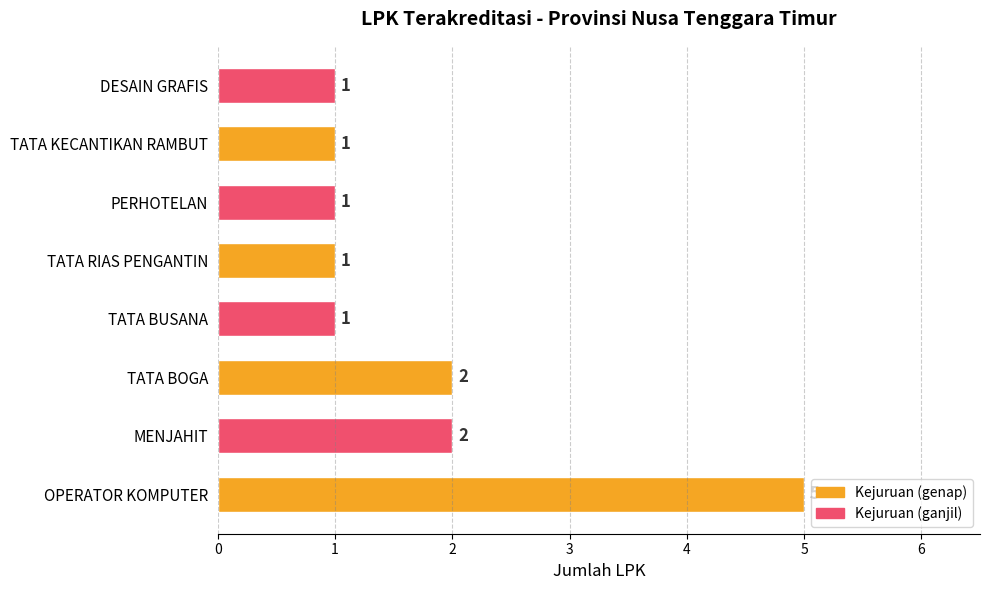

Reading bottom to top, transcribe all the data shown in this chart.

5	2	2	1	1	1	1	1